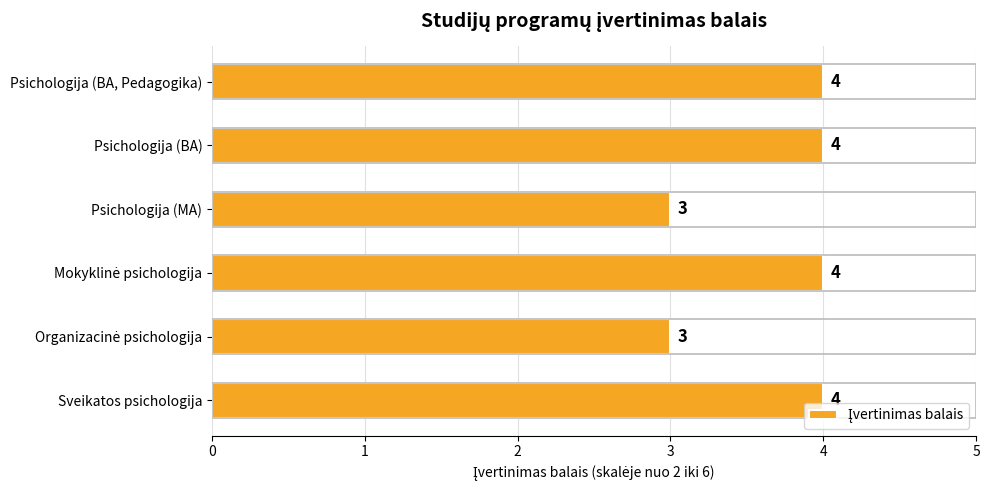

Approximately how many times larger is the value at Sveikatos psichologija compared to Psichologija (BA, Pedagogika)?

1.0